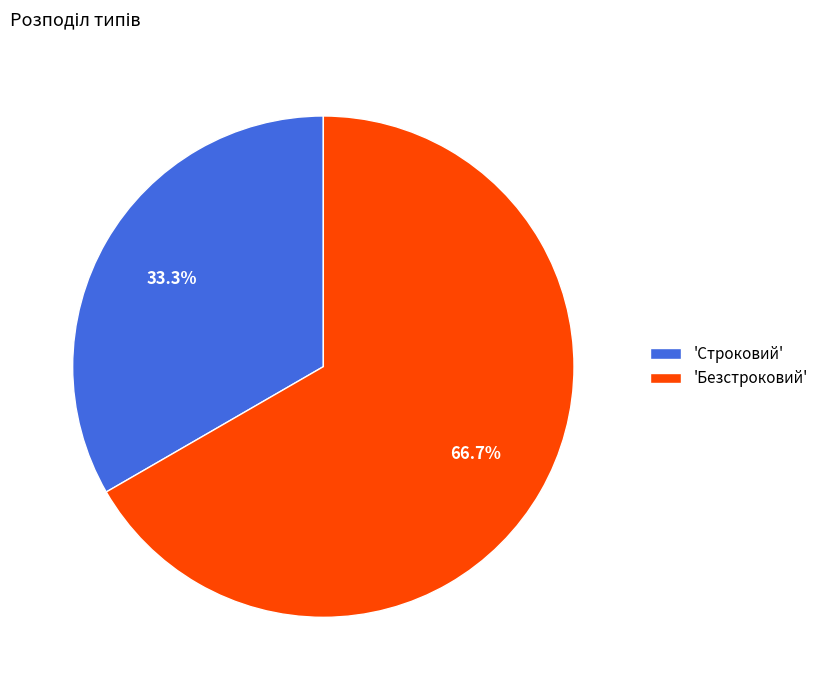

Do 'Строковий' and 'Безстроковий' together represent more than half of the pie?

Yes